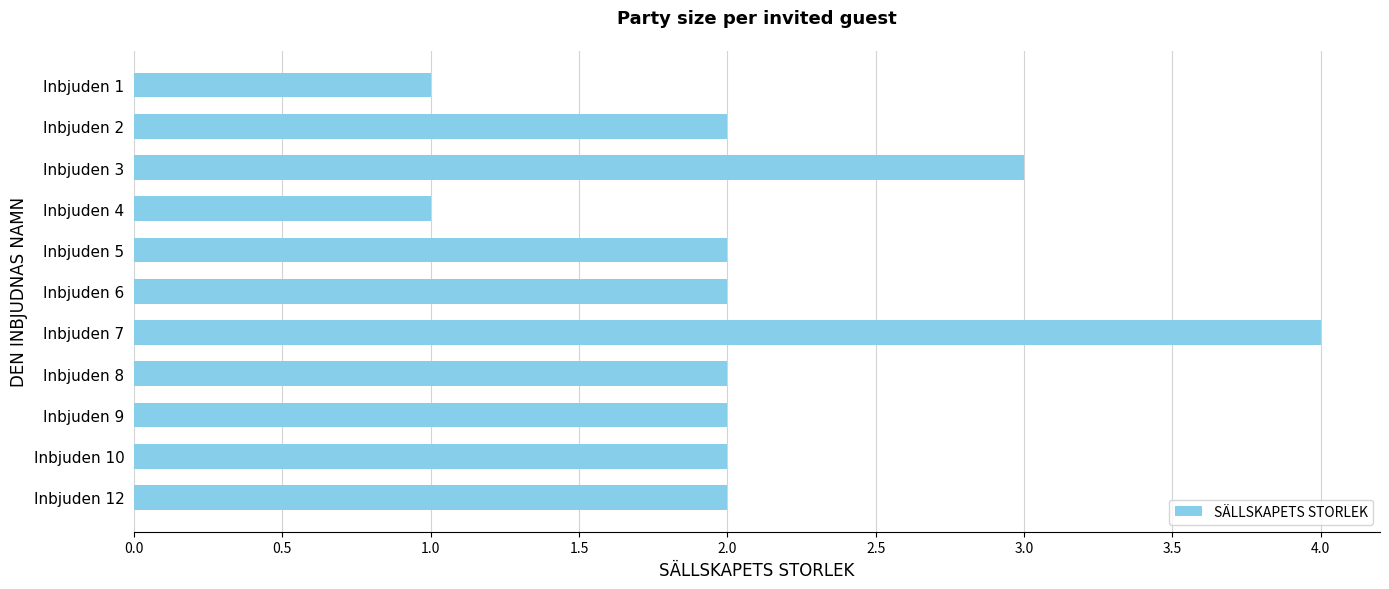

What is the change in value from Inbjuden 4 to Inbjuden 6?

+1